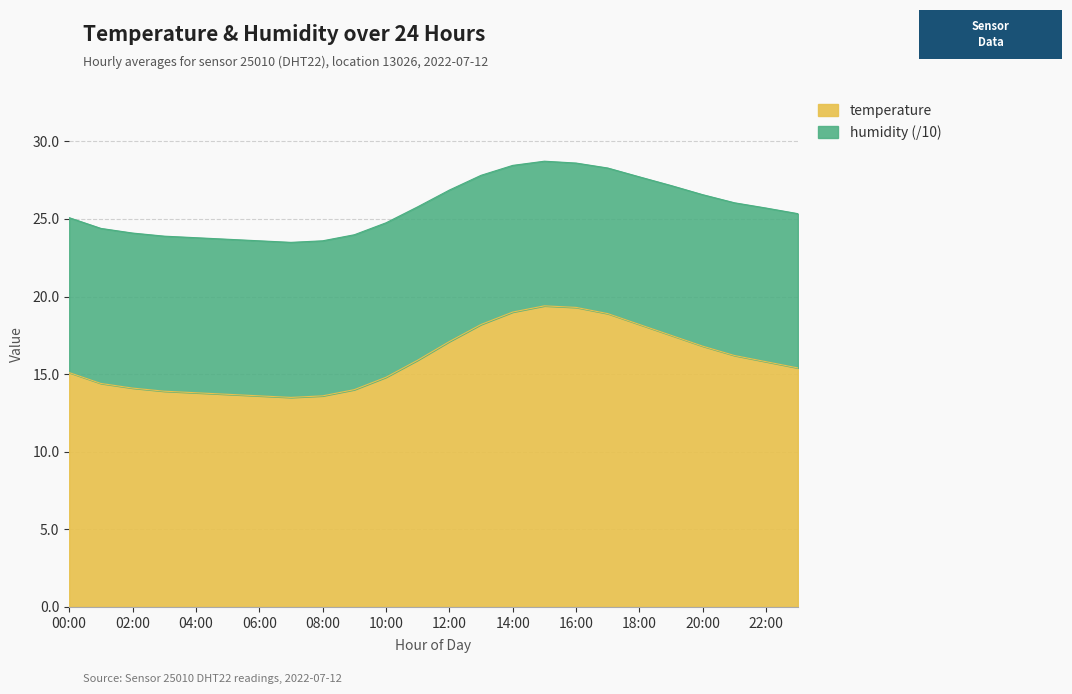

What is the greatest value displayed?

19.4